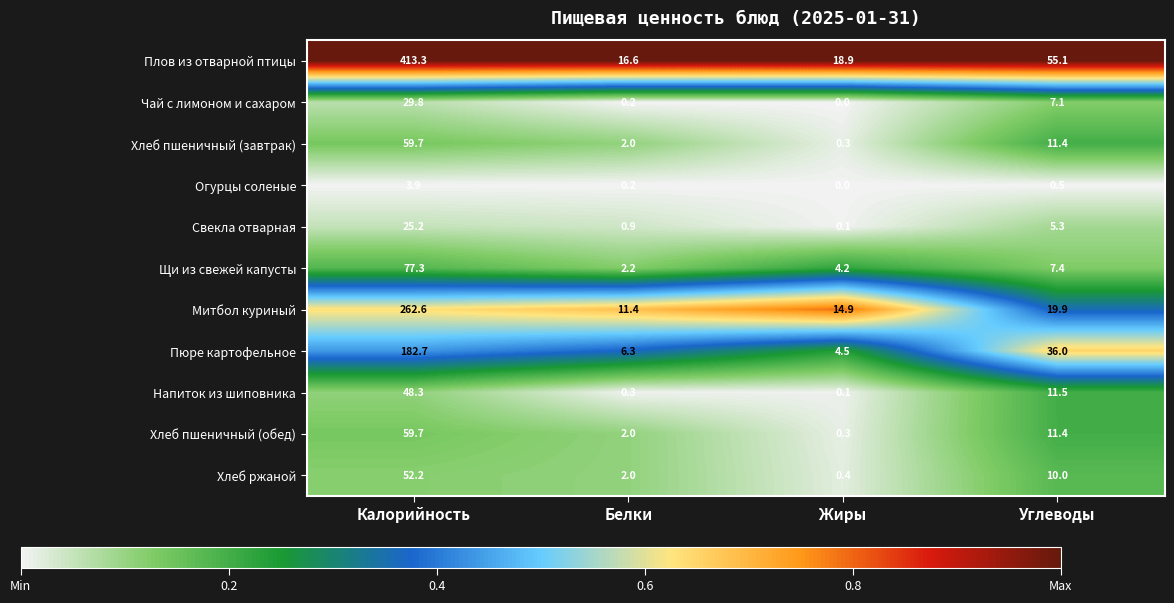

Count the number of data series in this chart.

11